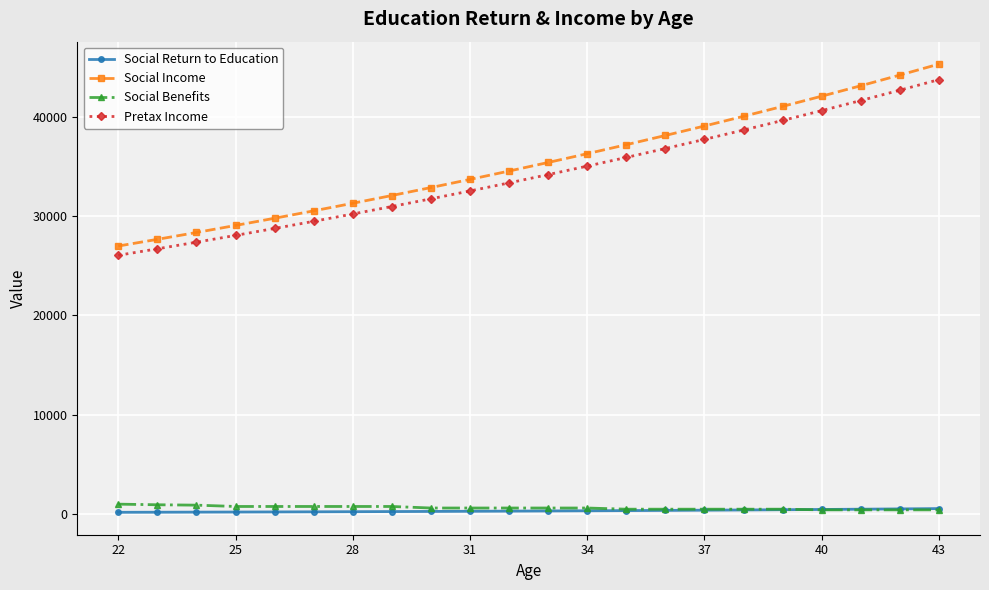

At how many categories does at least one series exceed 18833?

22